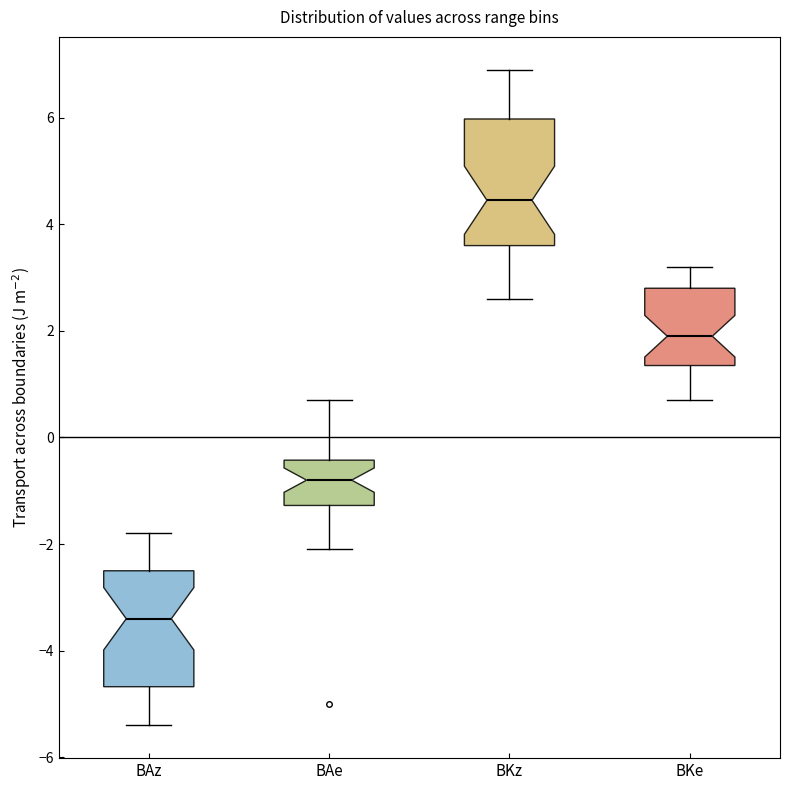

Reading left to right, transcribe this box plot: for each box, give where its median line is, the range the box spans, and where its two whiskers end, as read against the y-axis. The values are not printed on the chart, so give them approximately, as read against the axis.

BAz: median -3.4, box -4.6 to -2.4, whiskers -5.4 to -1.8
BAe: median -0.8, box -1.2 to -0.4, whiskers -2.0 to 0.8
BKz: median 4.4, box 3.6 to 6.0, whiskers 2.6 to 7.0
BKe: median 2.0, box 1.4 to 2.8, whiskers 0.8 to 3.2